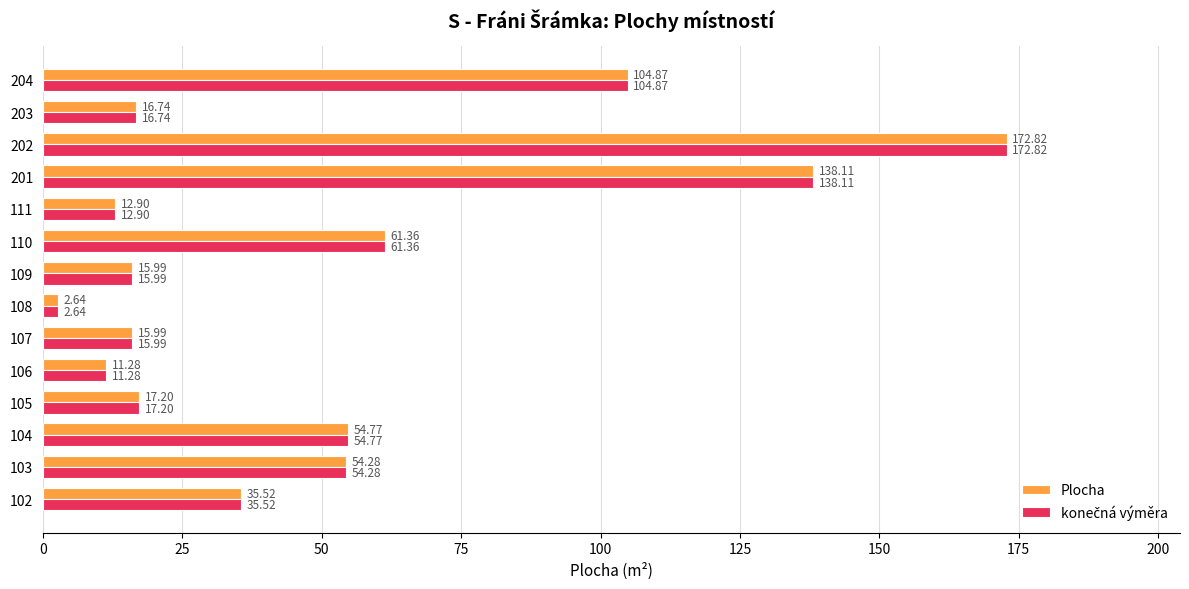

At which category is the sum across all series the highest?

202